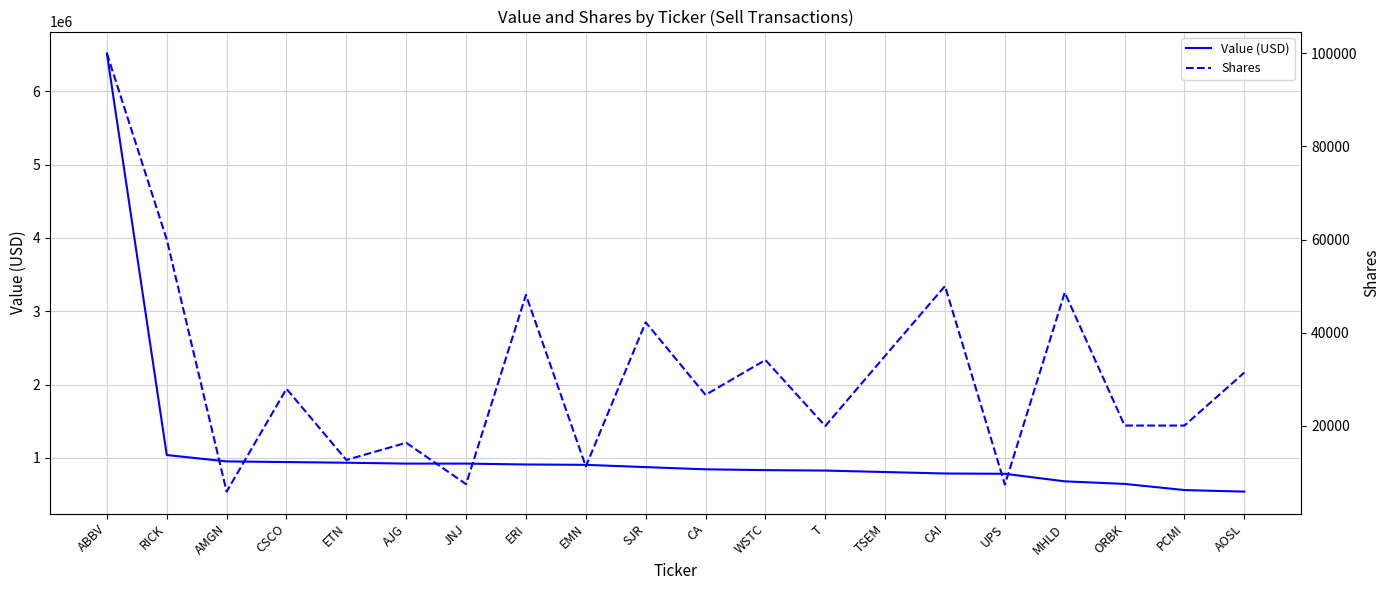

True or false: Shares and Value (USD) cross at least once.

False